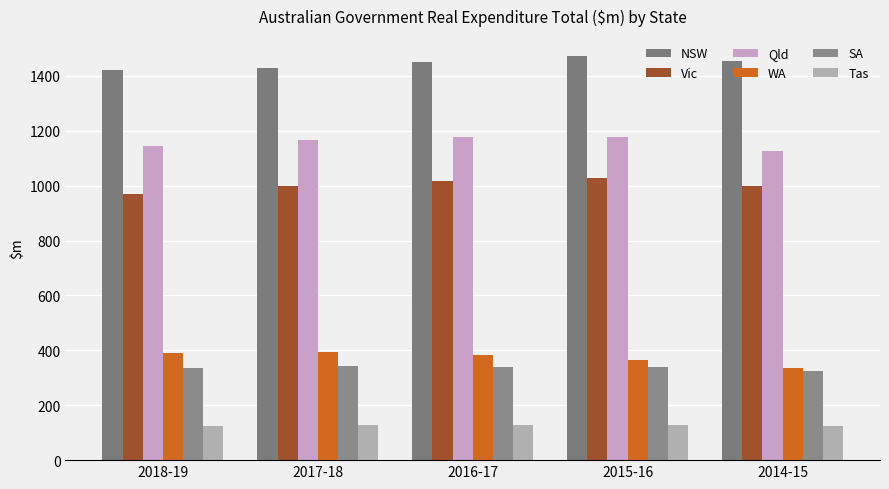

Does the chart contain any negative values?

No